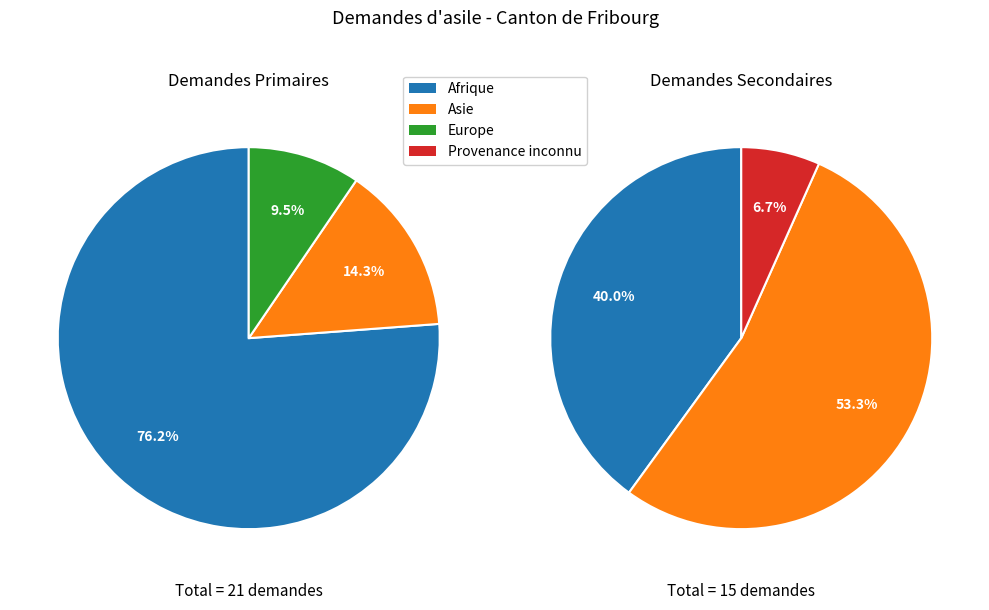

To the nearest percent, what portion does Provenance inconnu represent?

3%